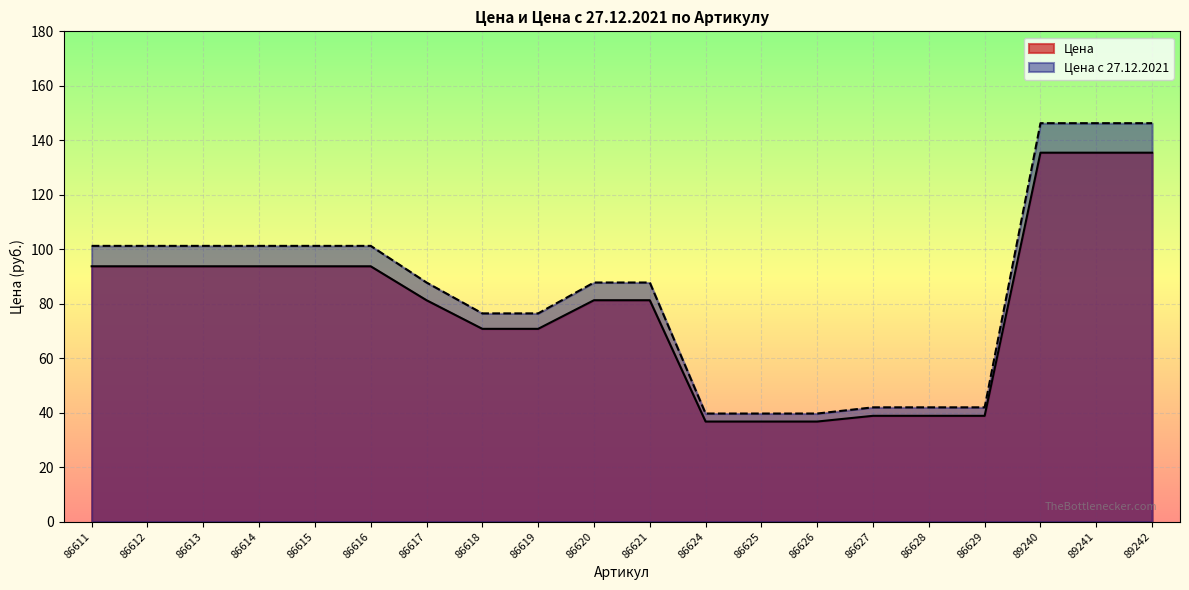

What are all the series names shown in the legend?

Цена, Цена с 27.12.2021